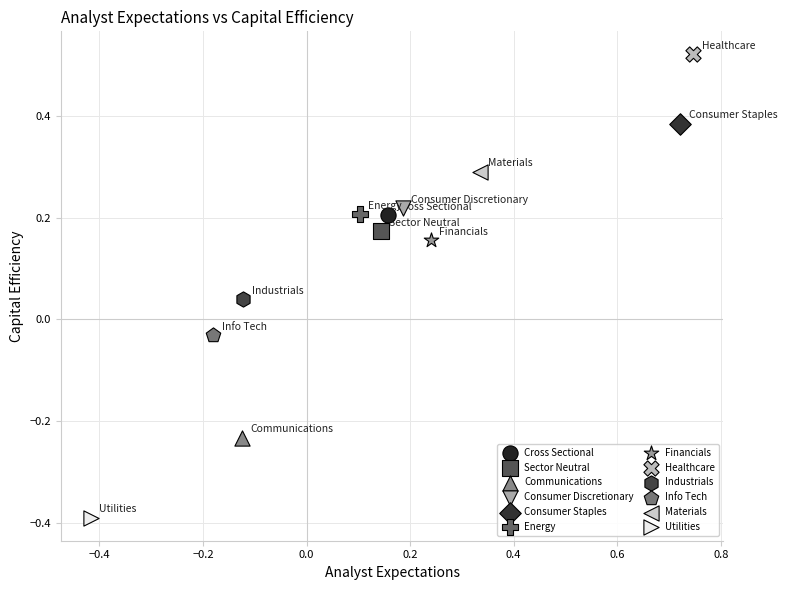

What are all the series names shown in the legend?

Cross Sectional, Sector Neutral, Communications, Consumer Discretionary, Consumer Staples, Energy, Financials, Healthcare, Industrials, Info Tech, Materials, Utilities